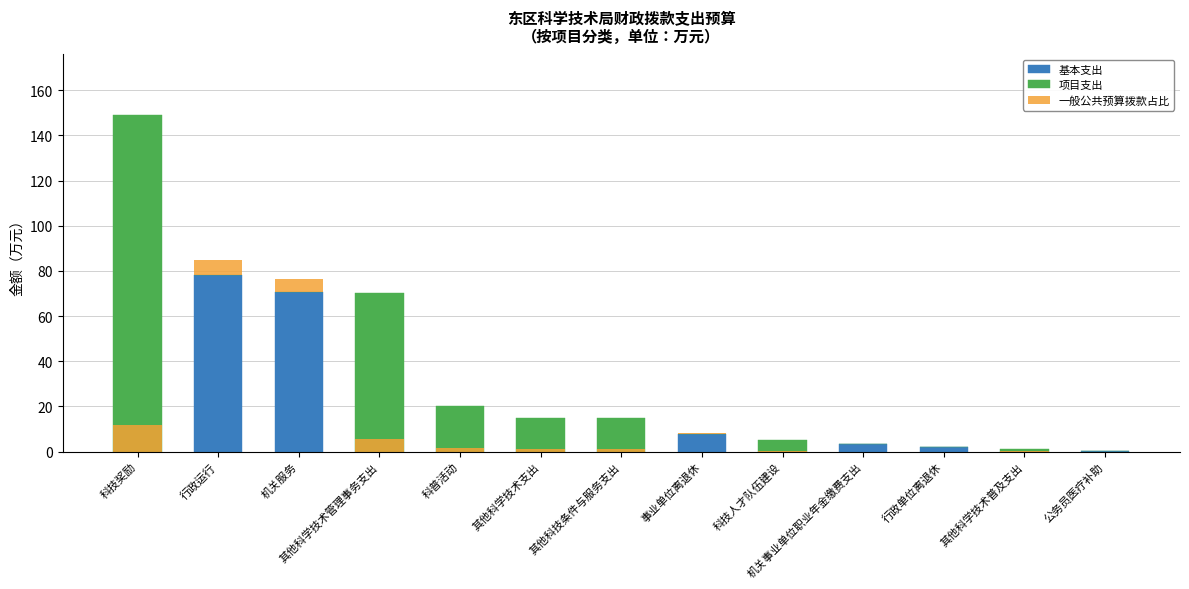

How many categories are shown in the chart?

13